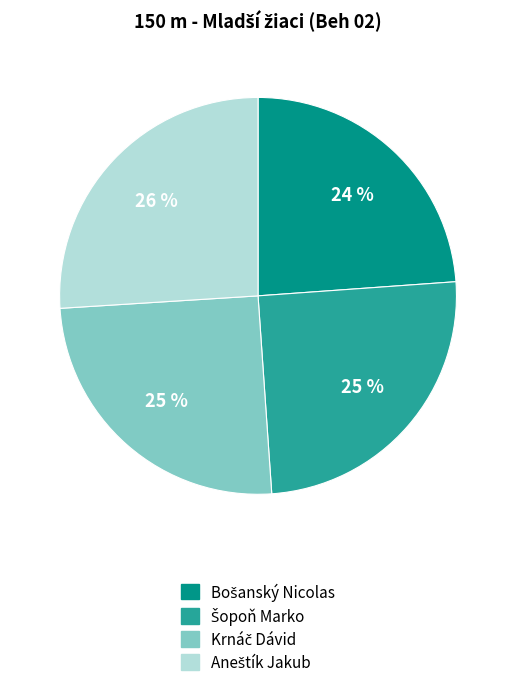

How many slices are in this pie chart?

4